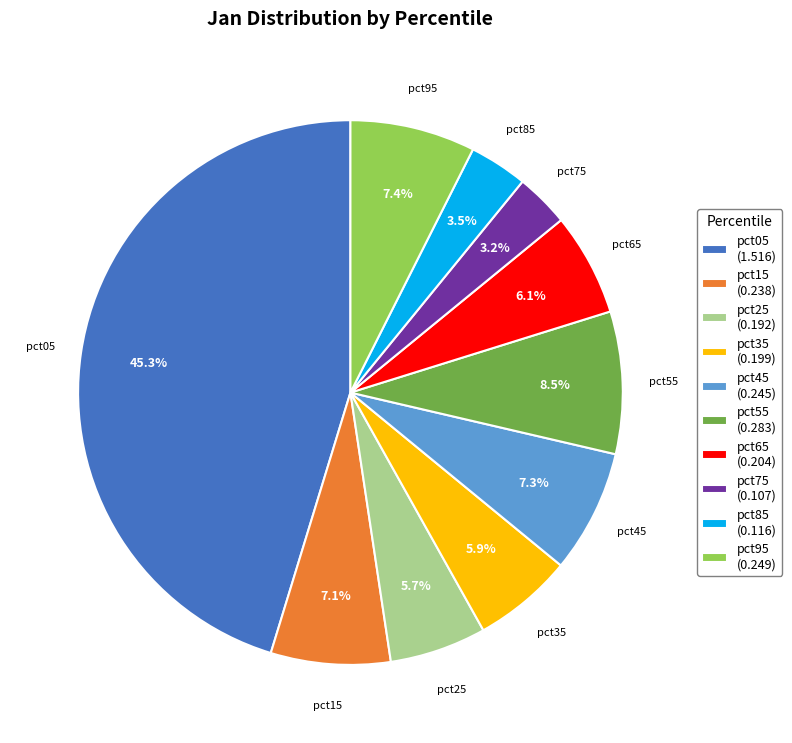

To the nearest percent, what is the combined percentage of pct75 and pct95?

11%